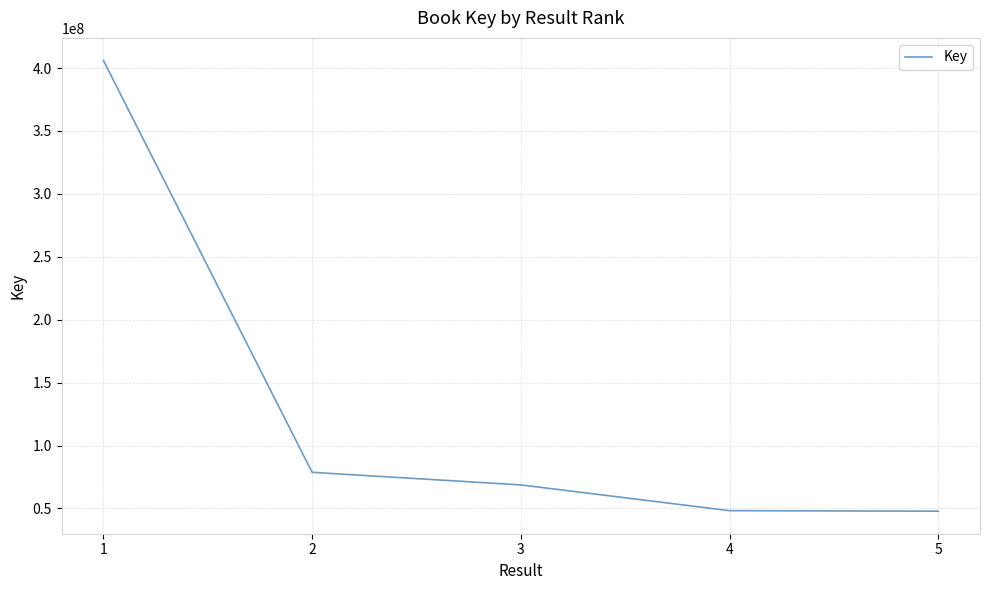

True or false: the data shows 68701688 at 3.

True